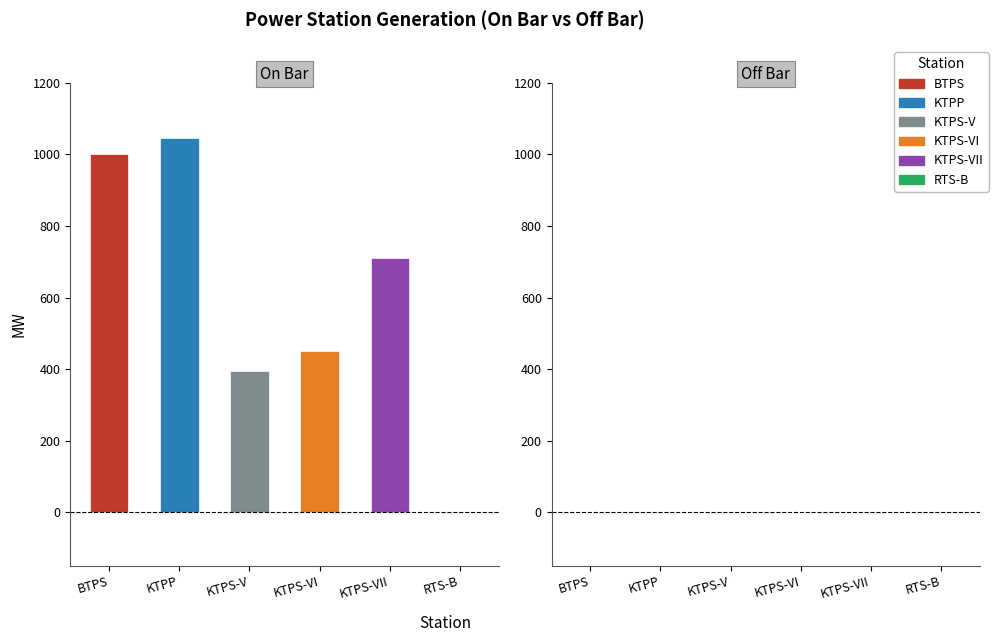

What is the difference between the second highest and minimum values in the KTPS-VI series?

260